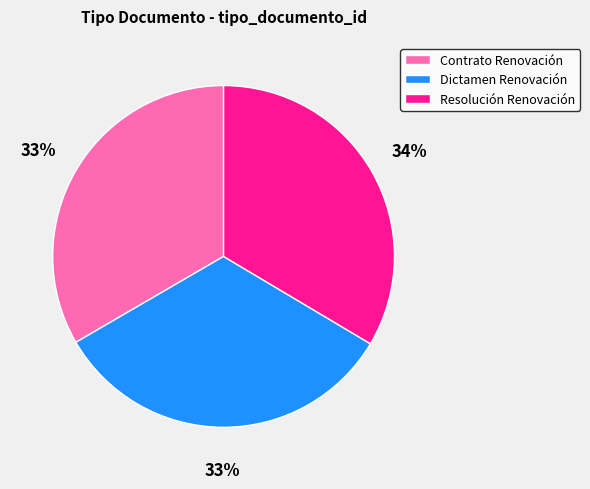

Is it true that Resolución Renovación is 28% of the pie?

False